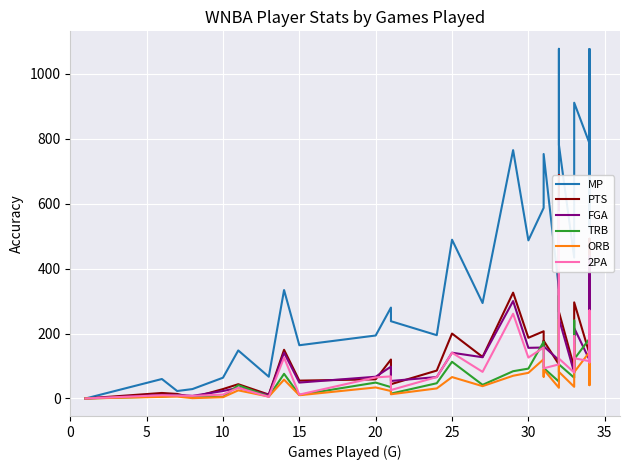

List the series in order of their peak value, highest first.

MP, PTS, FGA, 2PA, TRB, ORB